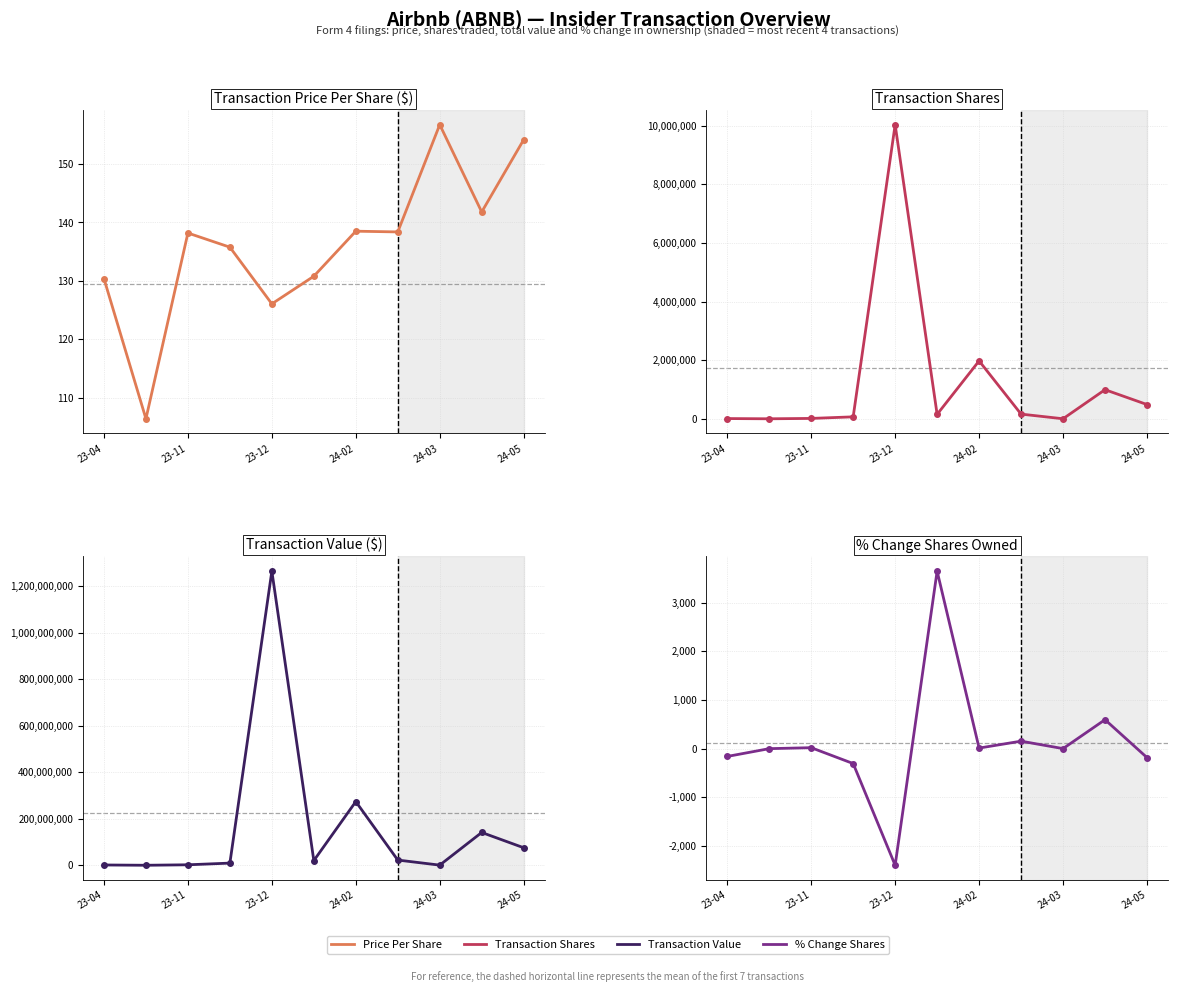

The pctchgSharesOwned series shows 5935.3 at 24-05. True or false?

False